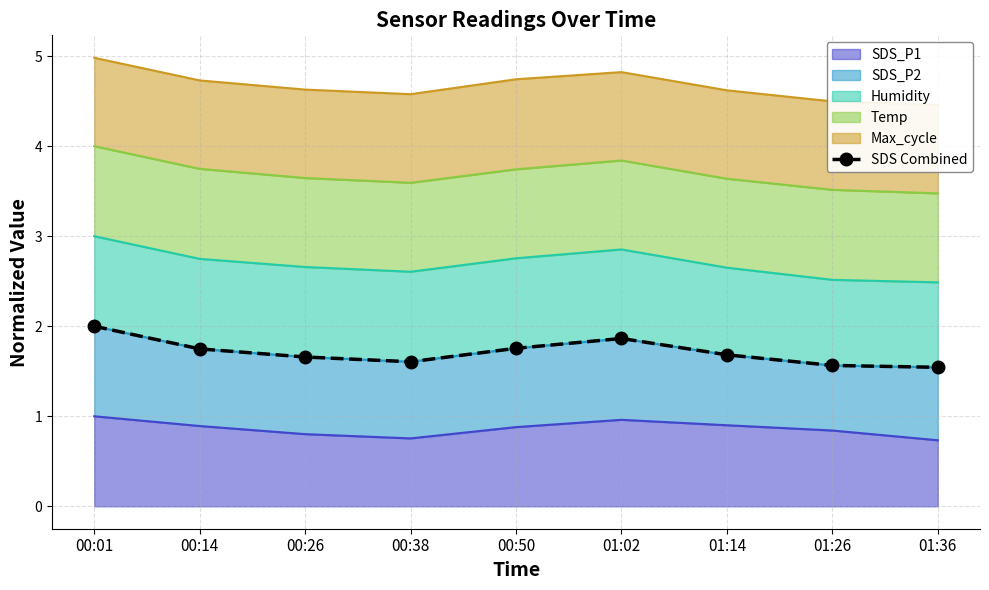

Reading left to right, transcribe all the data shown in this chart.

00:01=2.0	00:14=1.7	00:26=1.7	00:38=1.6	00:50=1.8	01:02=1.9	01:14=1.7	01:26=1.6	01:36=1.5